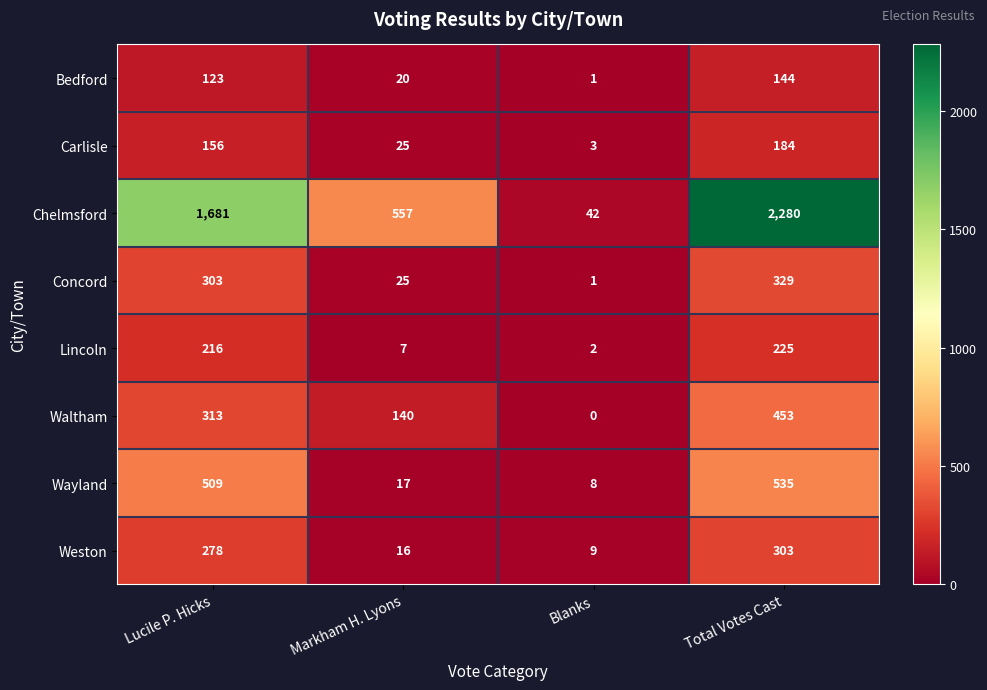

What is the difference between the highest and lowest values at Markham H. Lyons?

550